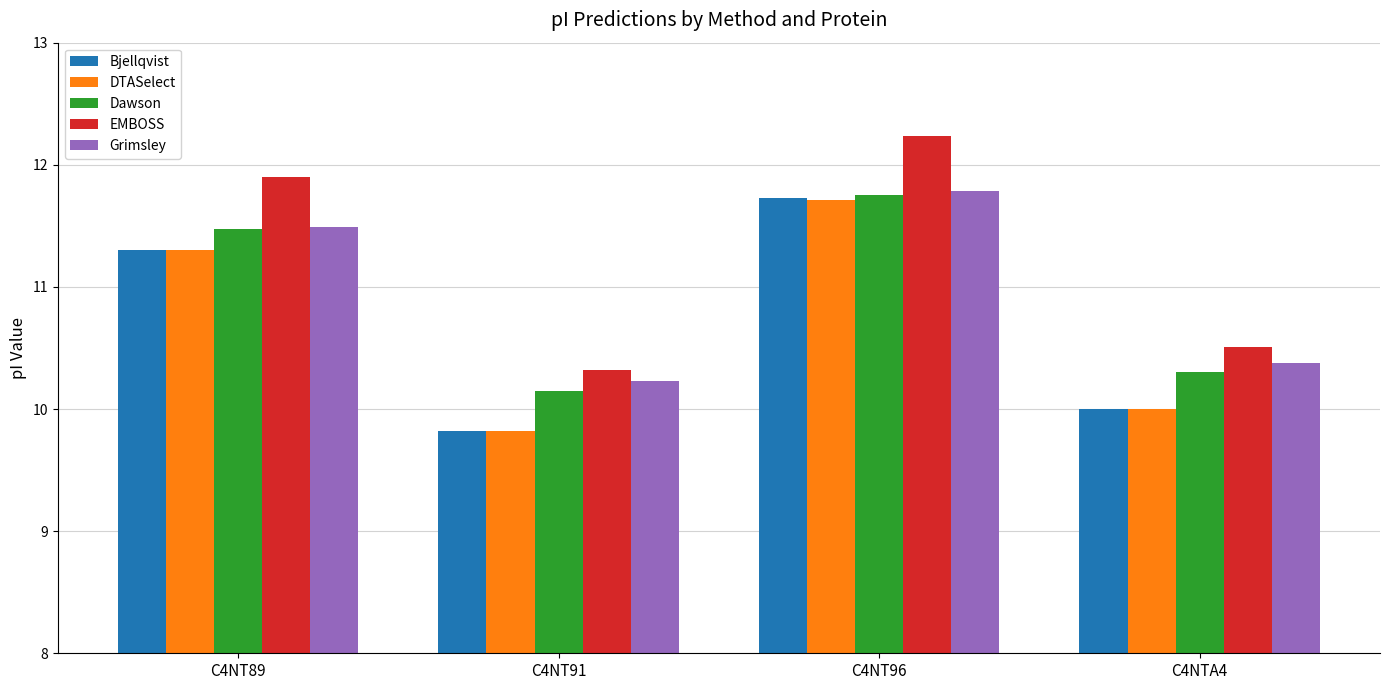

Which series has the largest range (max minus min)?

EMBOSS